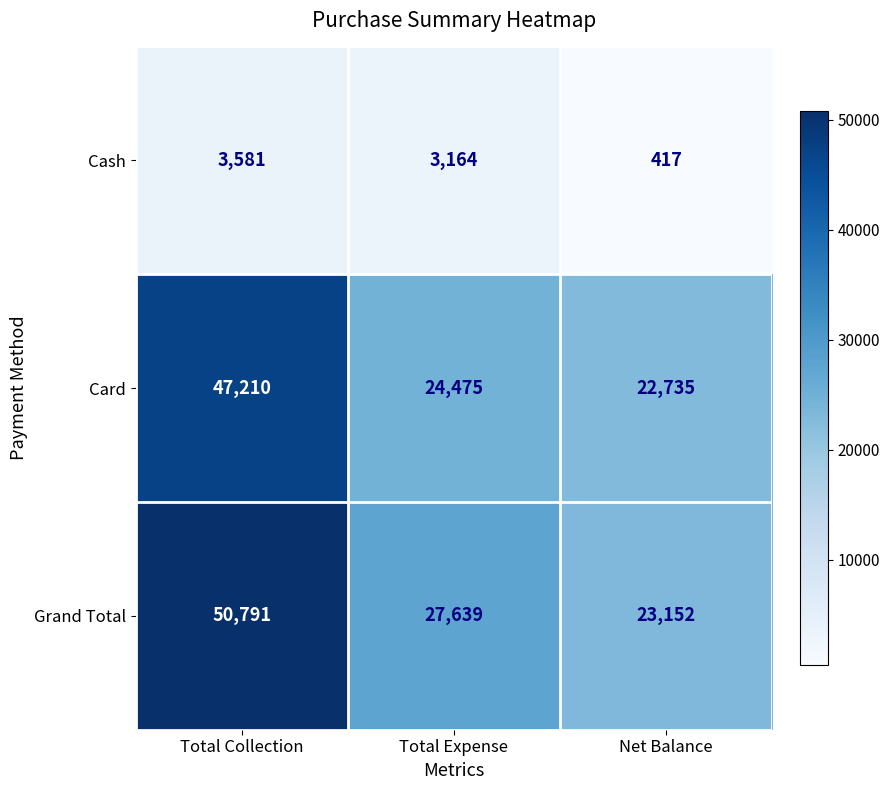

Which series has the largest total across all categories?

Grand Total